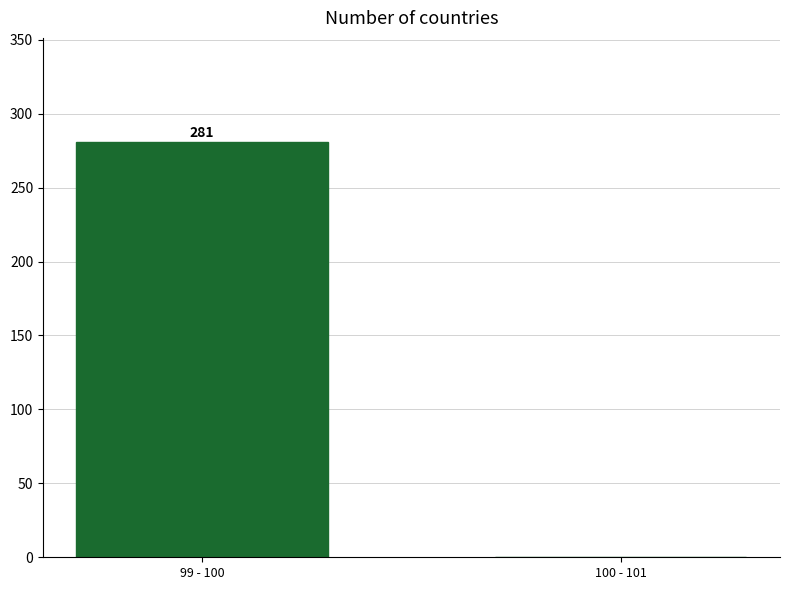

Reading left to right, what are all the values shown in this chart?

99 - 100=281	100 - 101=0